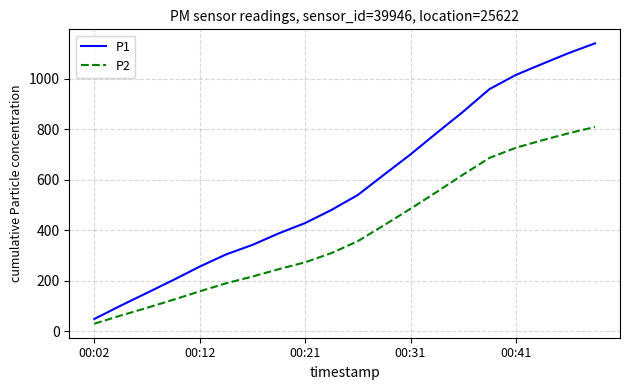

Reading left to right, transcribe all the data shown in this chart.

P1: 49.3	102.0	152.6	203.6	256.4	304.6	342.3	387.8	428.6	480.4	539.6	620.2	700.0	785.4	869.2	958.4	1014.3	1057.8	1100.5	1139.1
P2: 30.7	62.8	93.4	125.5	158.7	190.4	217.2	246.3	273.5	309.8	357.0	420.3	485.1	552.0	620.4	686.5	726.3	755.9	783.6	808.4